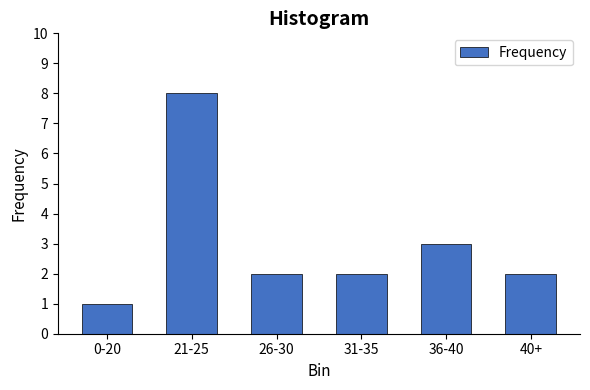

Reading right to left, list all the values displayed in this chart.

2	3	2	2	8	1